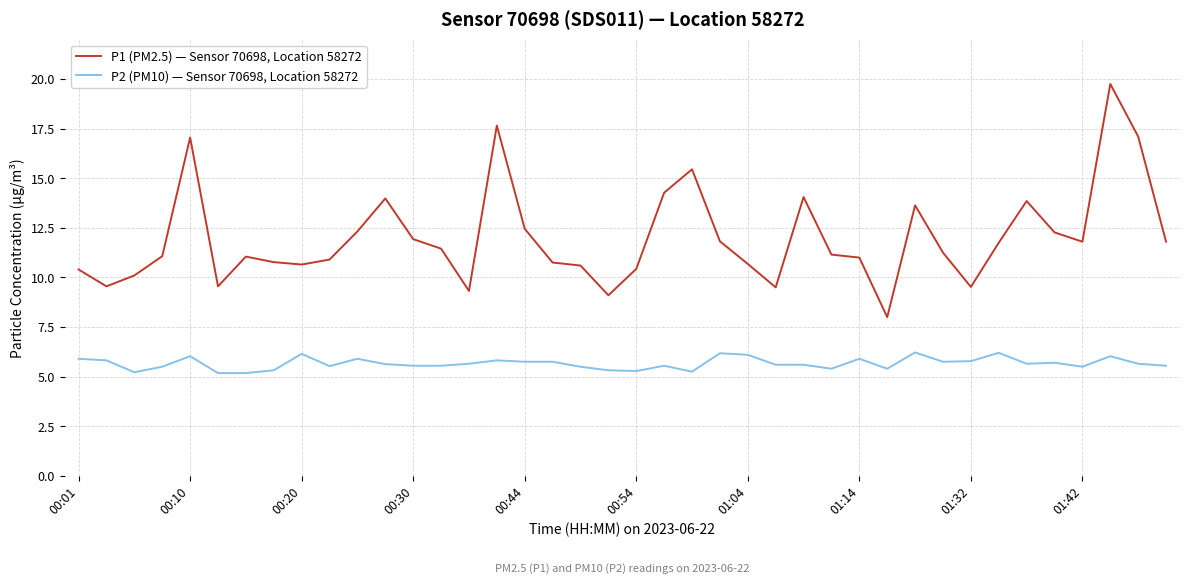

True or false: P1 (PM2.5) — Sensor 70698, Location 58272 and P2 (PM10) — Sensor 70698, Location 58272 cross at least once.

False